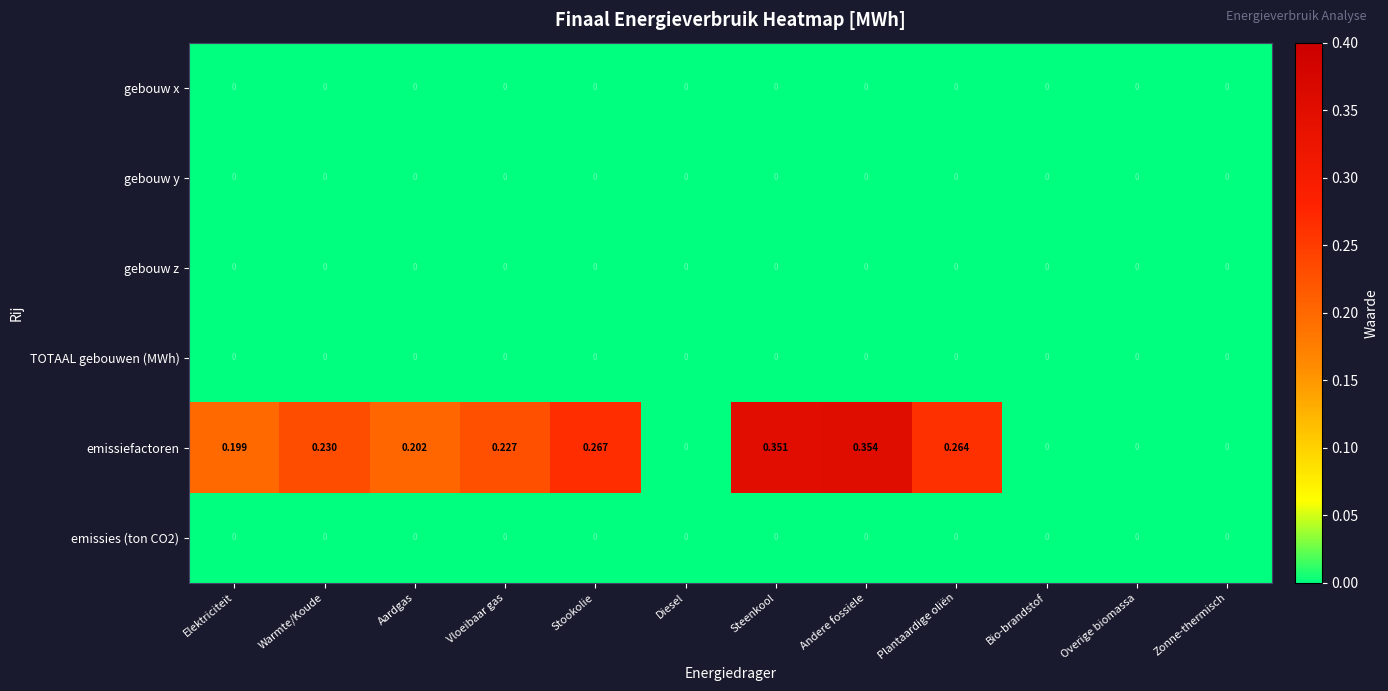

Between Aardgas and Overige biomassa, which series saw the biggest shift?

emissiefactoren